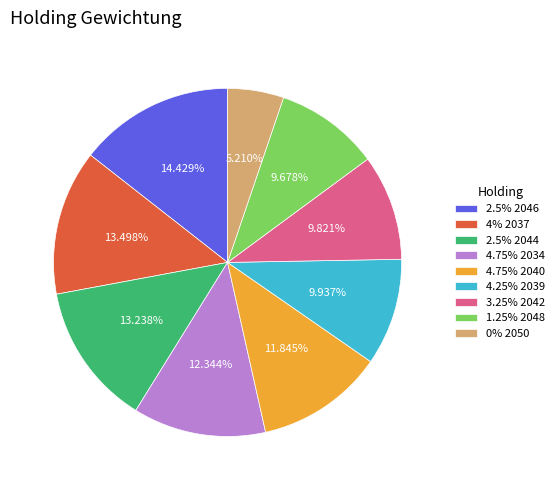

How many slices are in this pie chart?

9